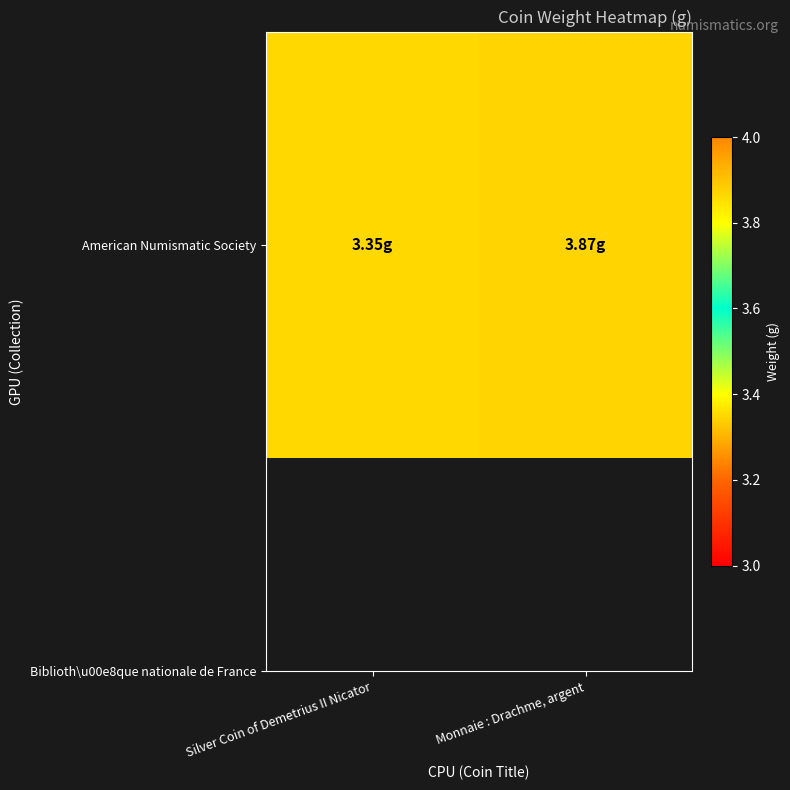

What is the sum of all values?

7.2